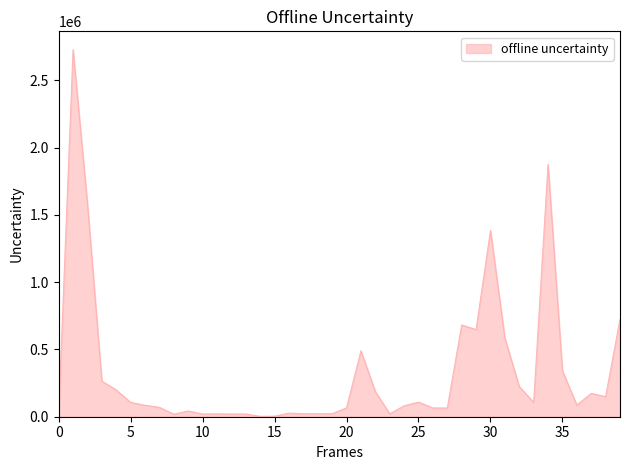

What is the greatest value displayed?

2728139.5